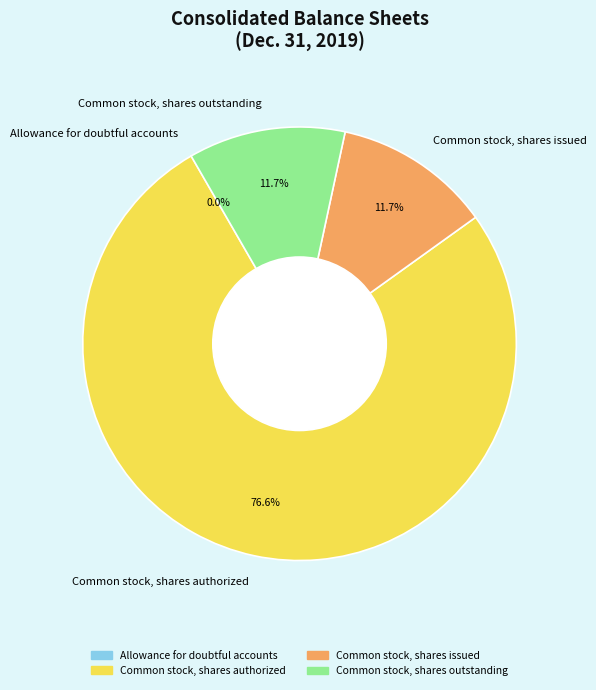

True or false: Common stock, shares authorized accounts for 62% of the total.

False